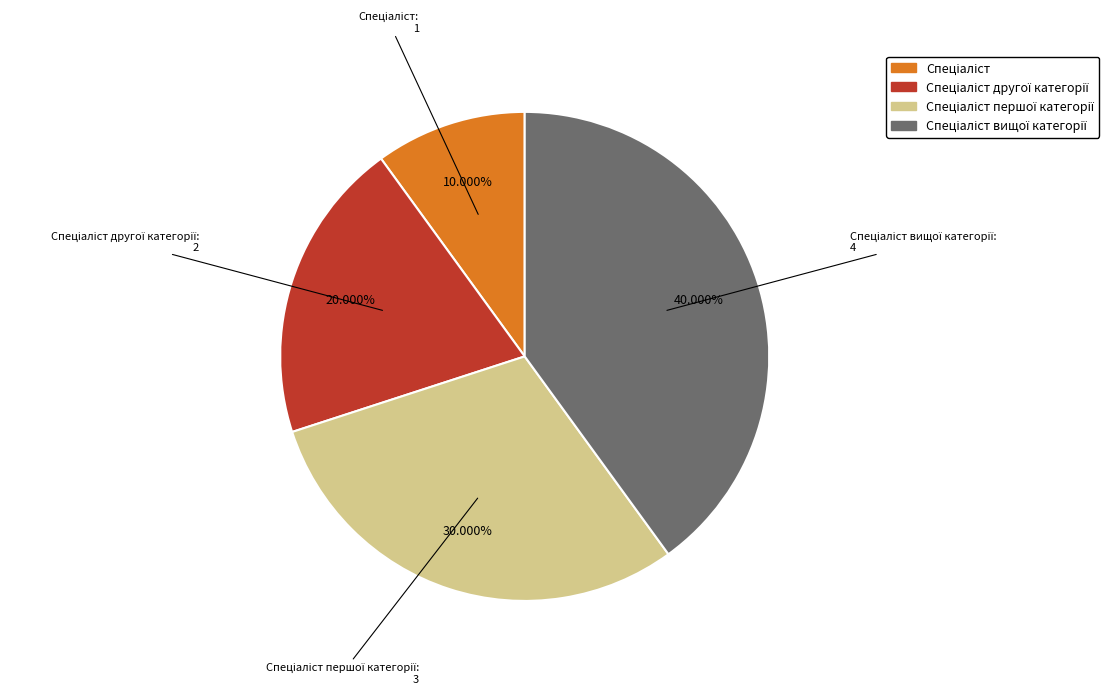

Count the number of slices in the pie.

4